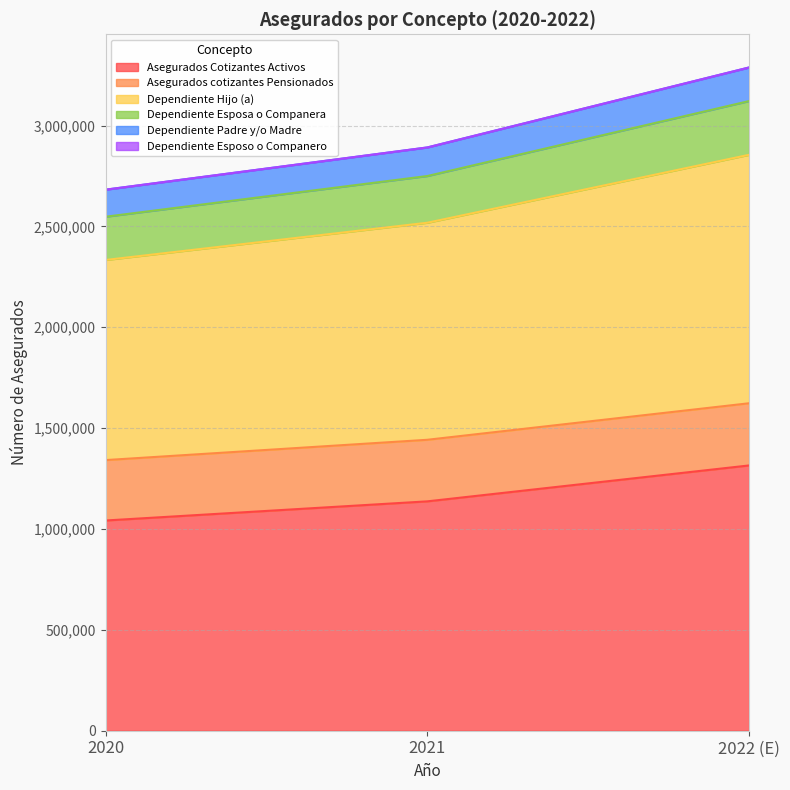

Which has a higher value, 2022 (E) or 2020?

2022 (E)